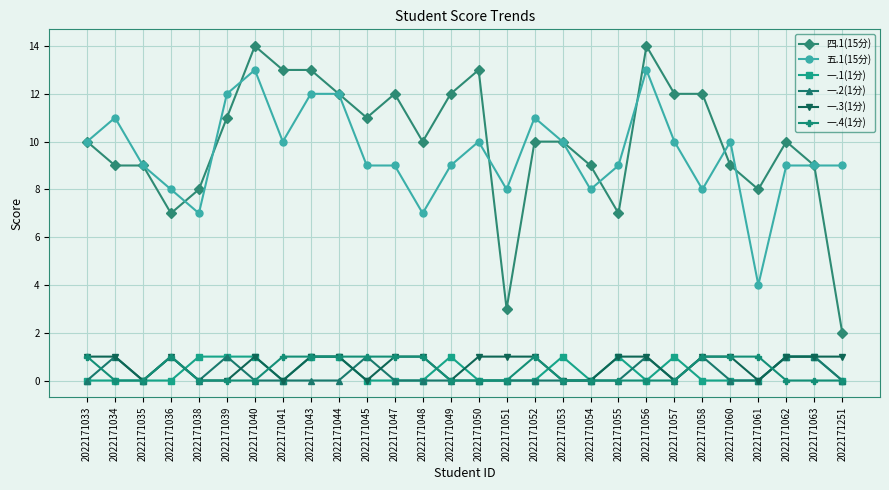

What is the average value of the 五.1(15分) series?

10